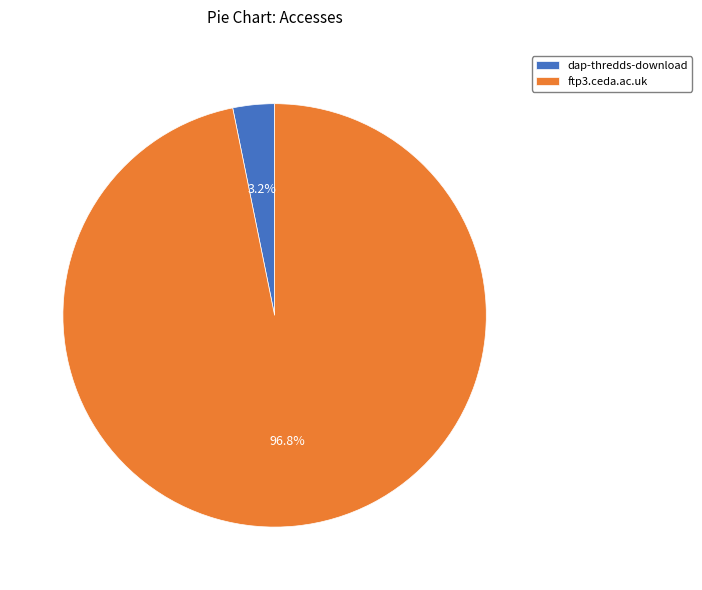

How much of the chart is everything except dap-thredds-download?

96.8%